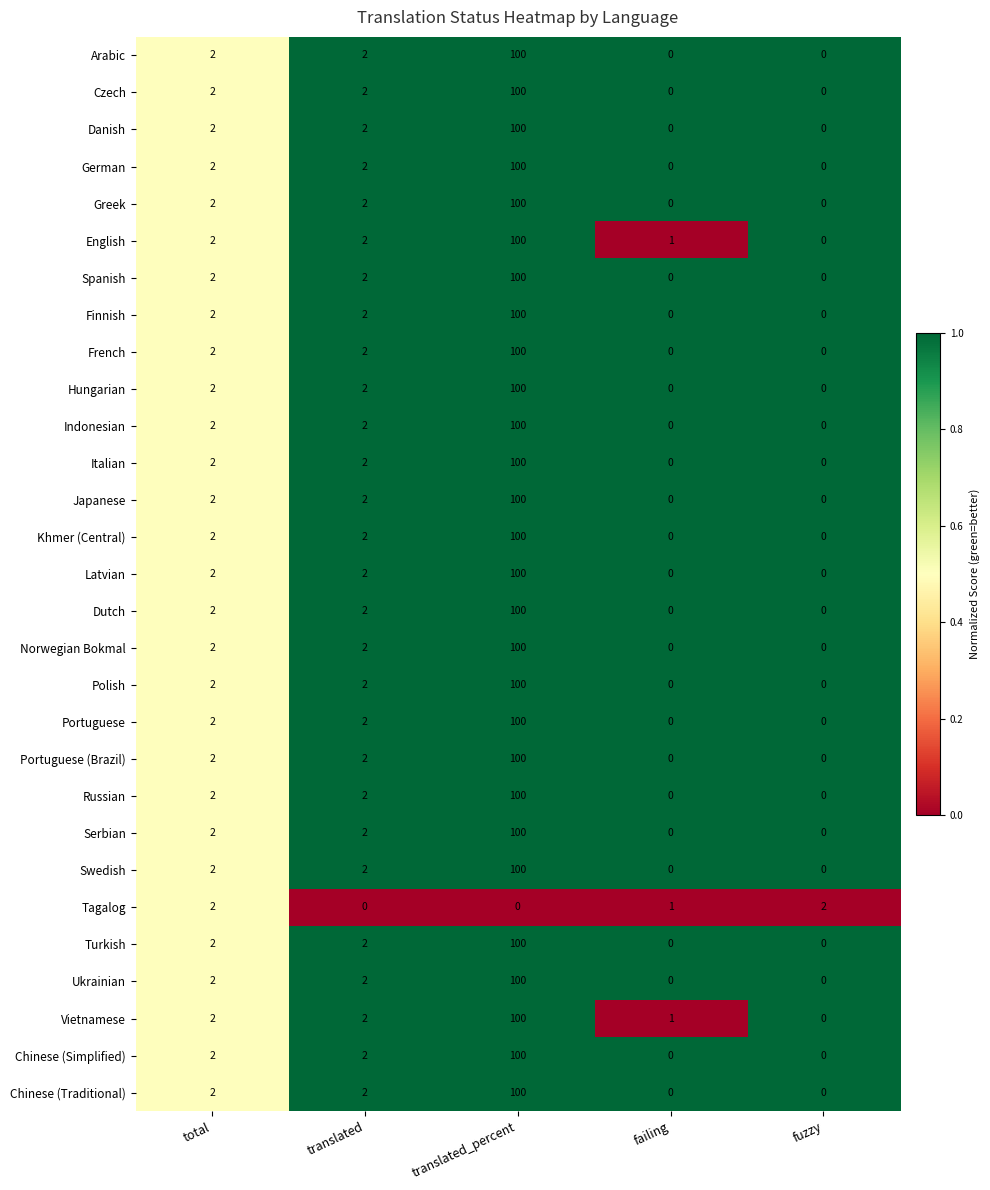

At which category is the sum across all series the highest?

translated_percent